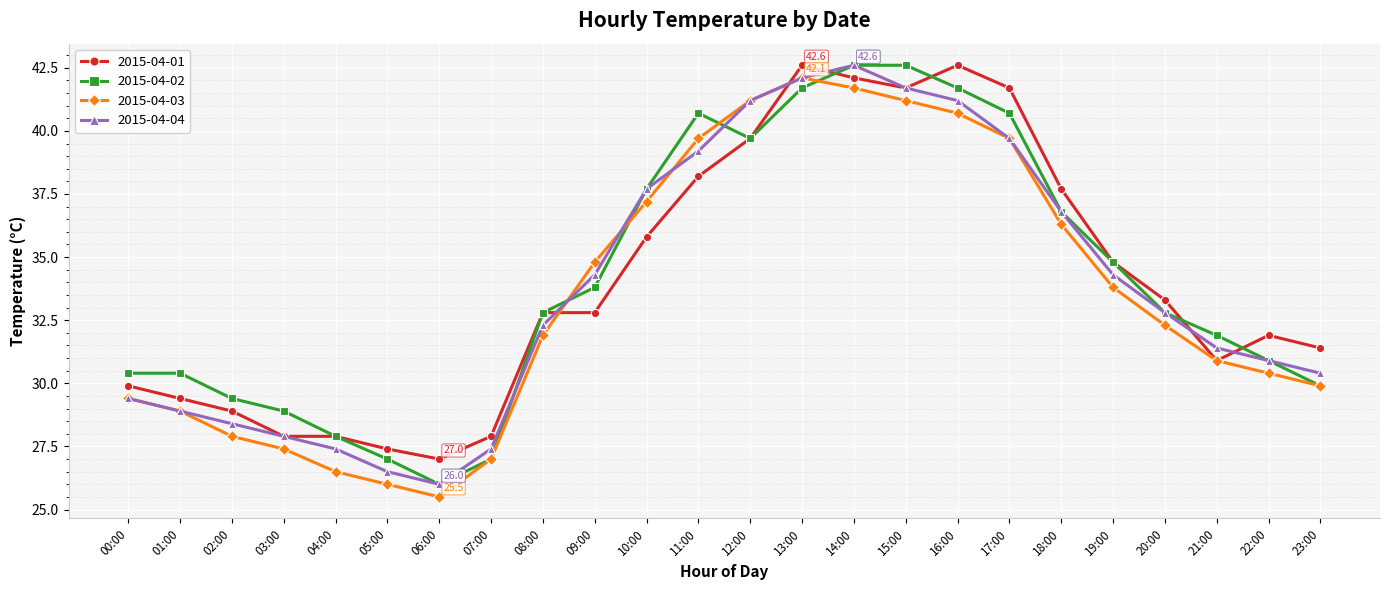

True or false: 2015-04-03 has more than 0 interior local peaks.

True